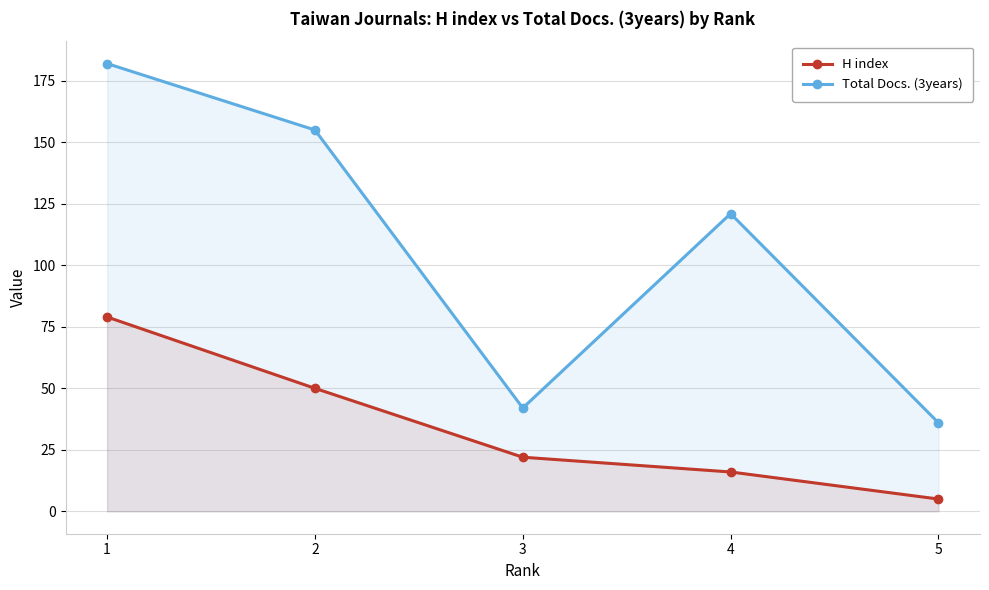

What is the total value across all series at 5?

41